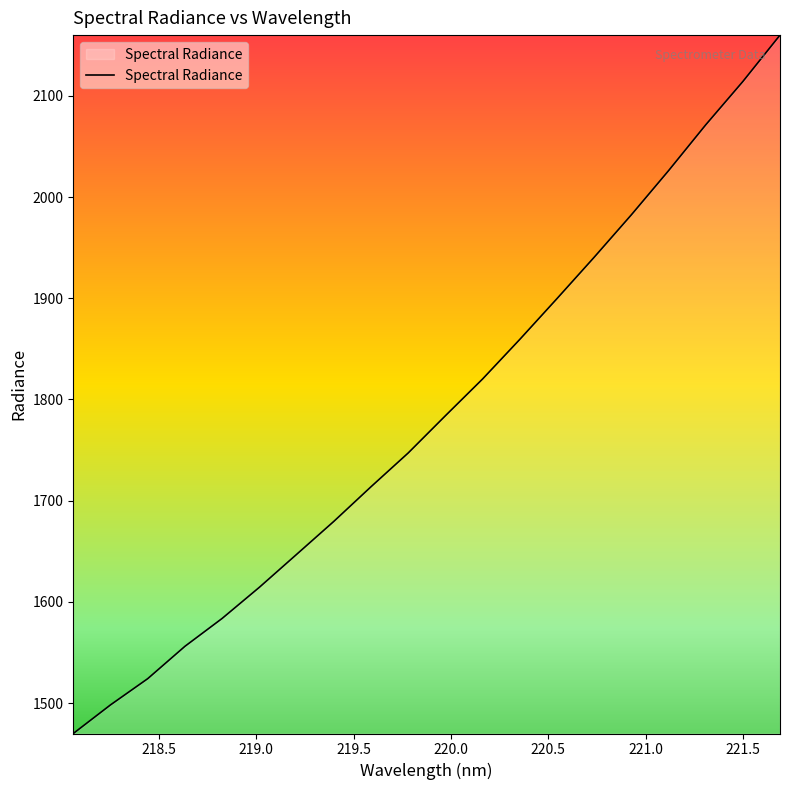

What is the maximum value shown in the chart?

2160.0